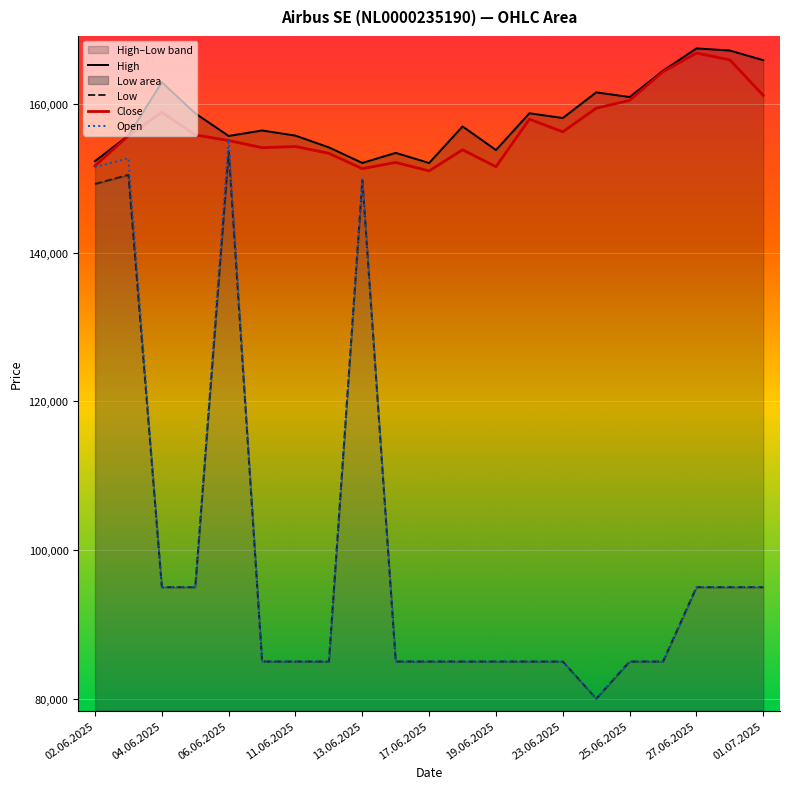

At which label does Open reach its peak?

06.06.2025